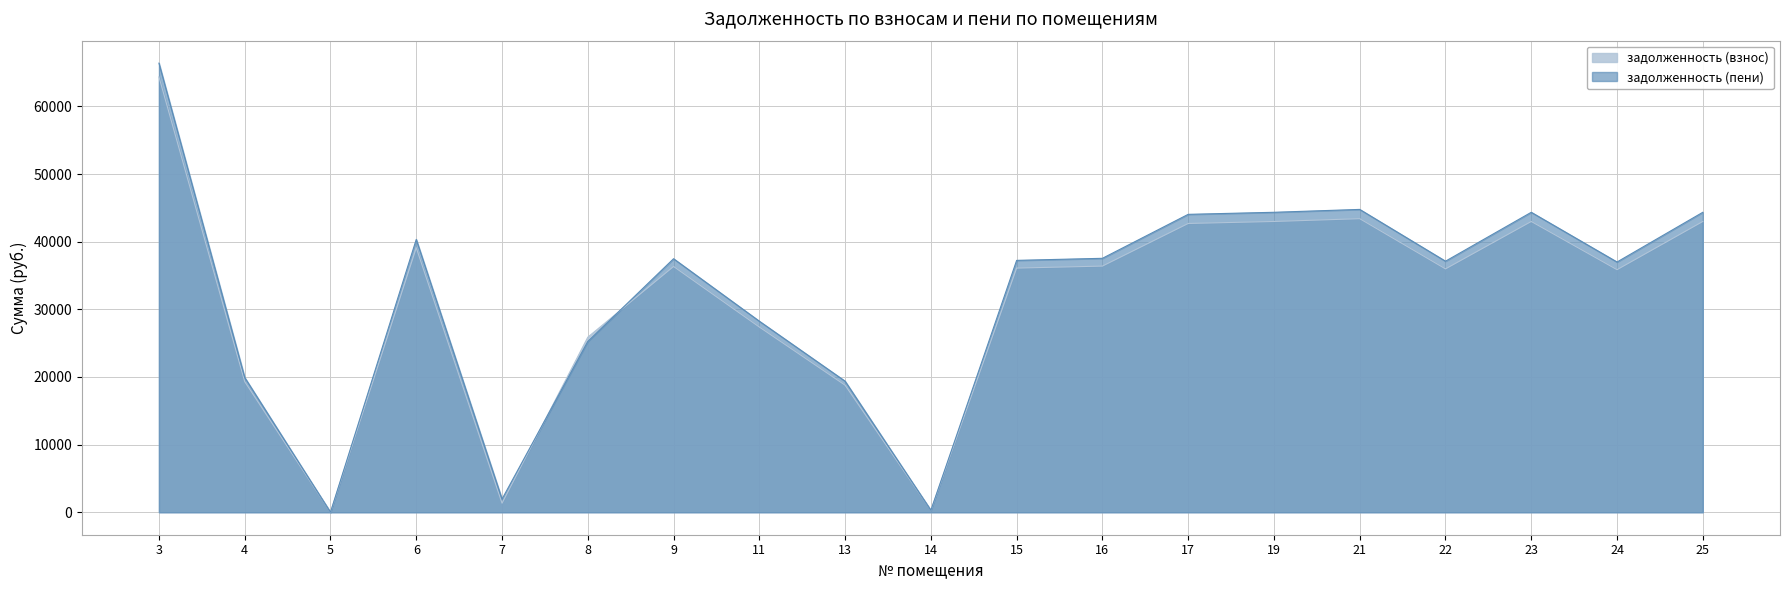

Rank the series by their average value, from highest to lowest.

задолженность (пени), задолженность (взнос)